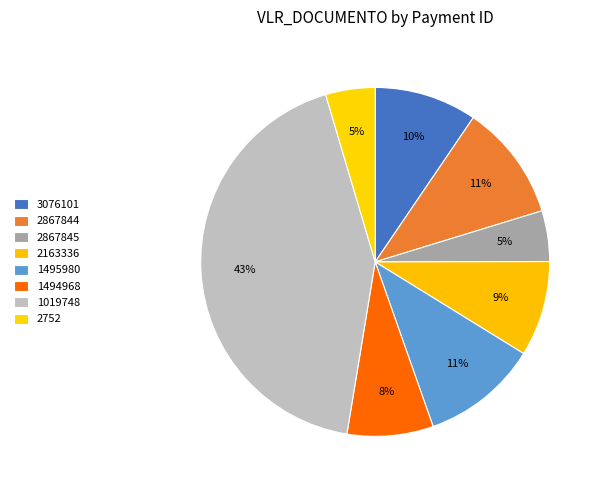

Count the number of slices in the pie.

8